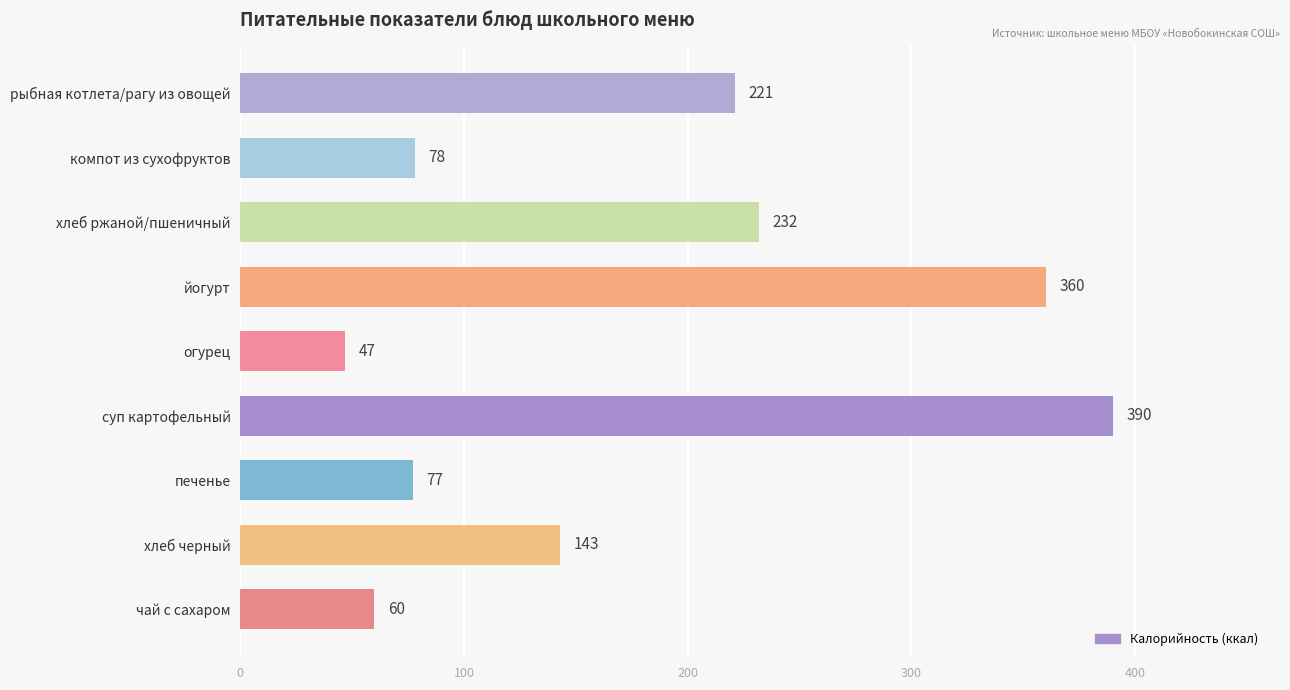

Does the chart contain stacked bars?

No